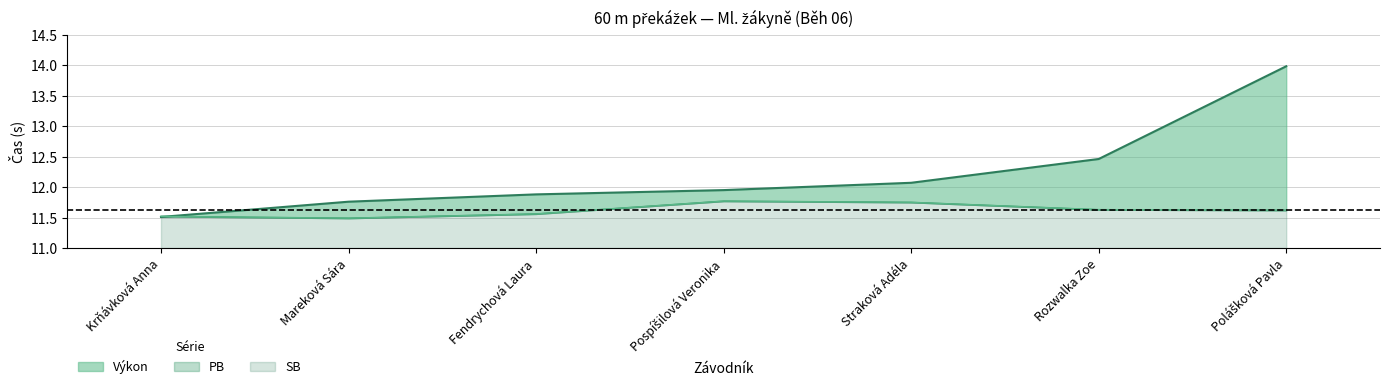

Count the number of categories in the chart.

7